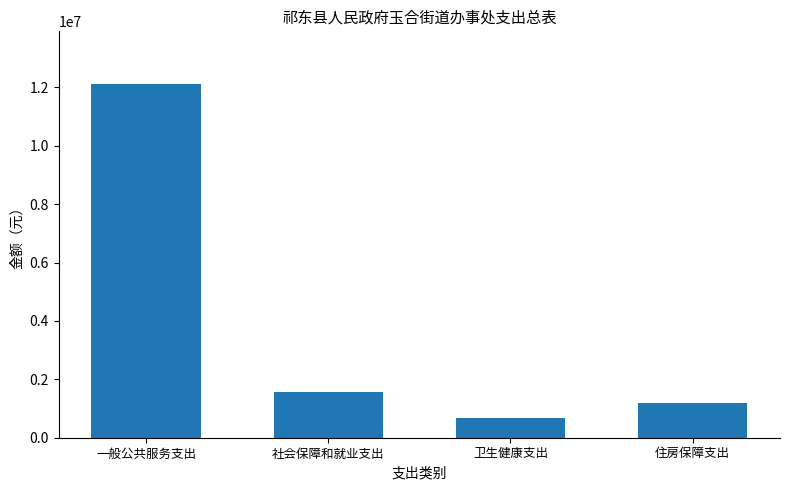

Is it true that the value at 社会保障和就业支出 is 1573008.0?

True